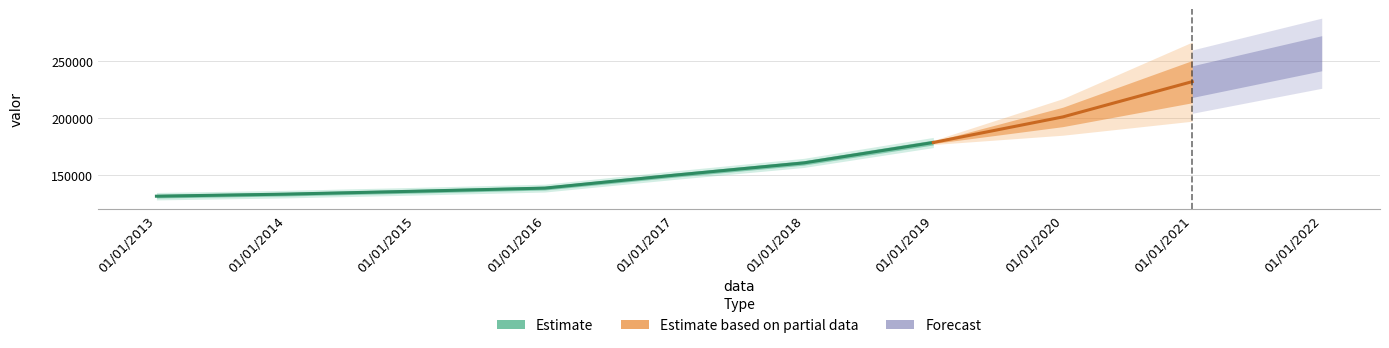

Which has a higher value, 01/01/2022 or 01/01/2021?

01/01/2022